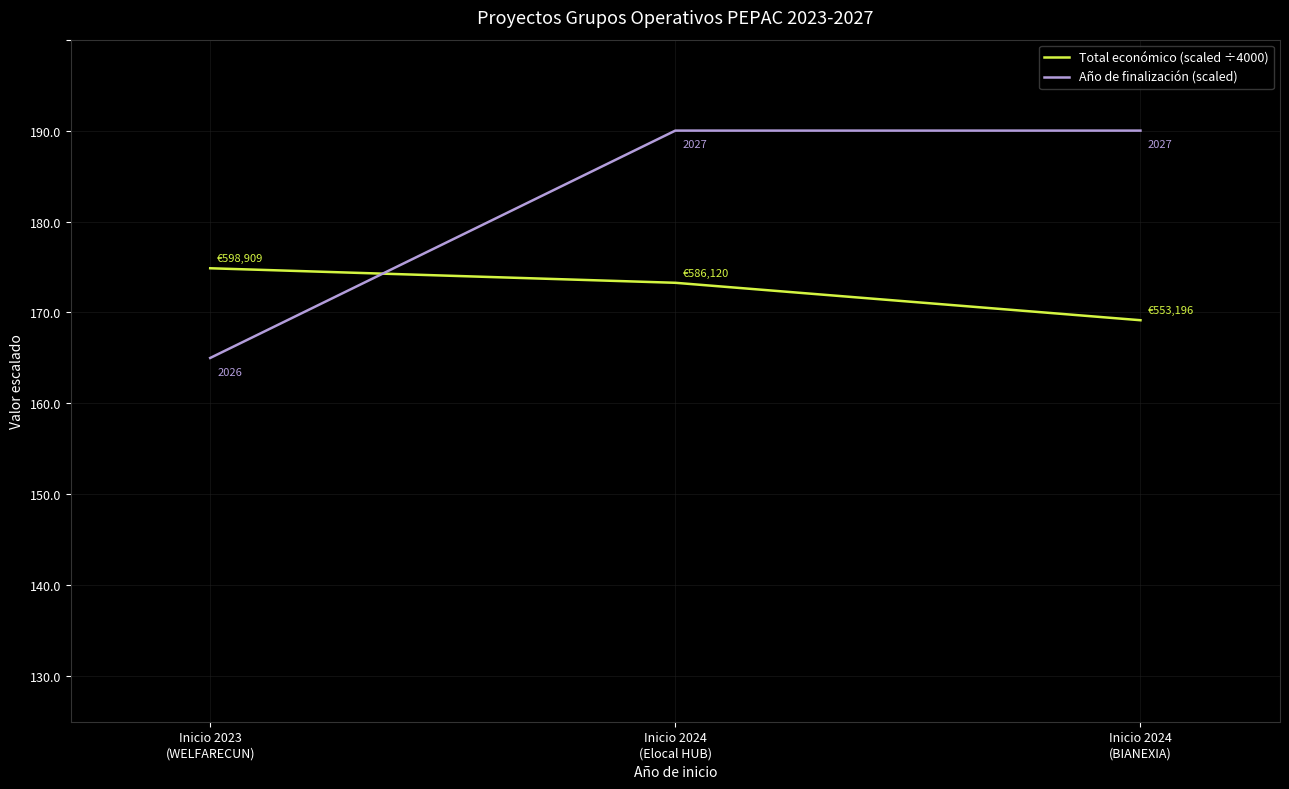

Which series has the largest range (max minus min)?

Año de finalización (scaled)